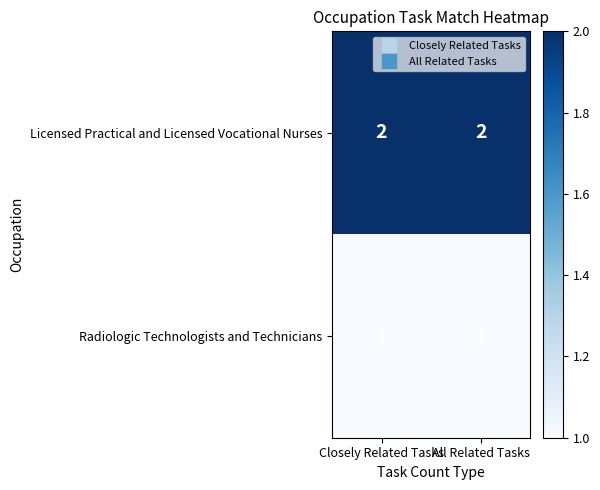

What is the sum of all Licensed Practical and Licensed Vocational Nurses values?

4